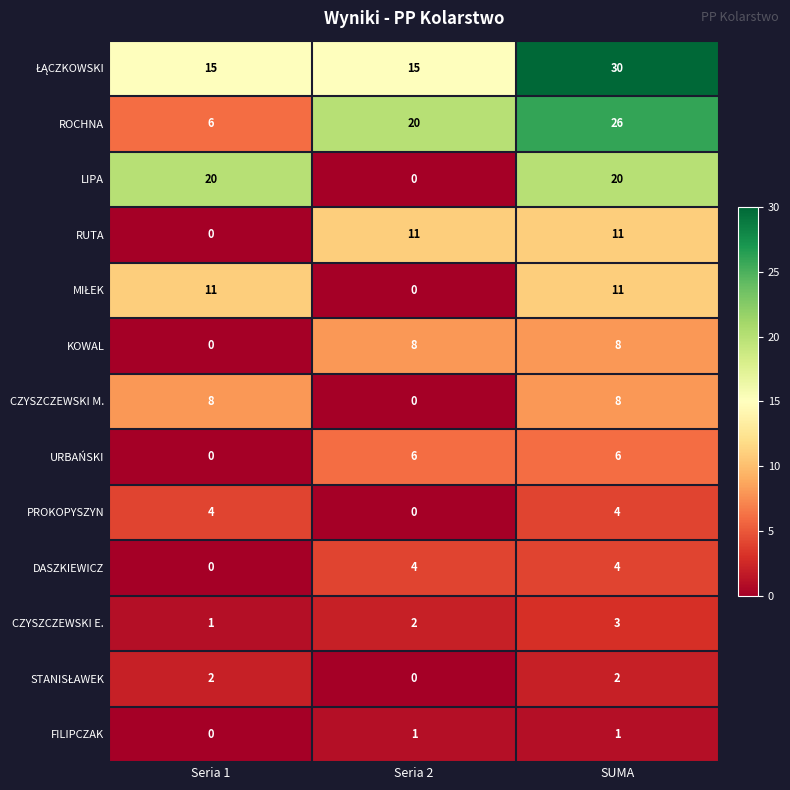

What is the total value across all series at SUMA?

134